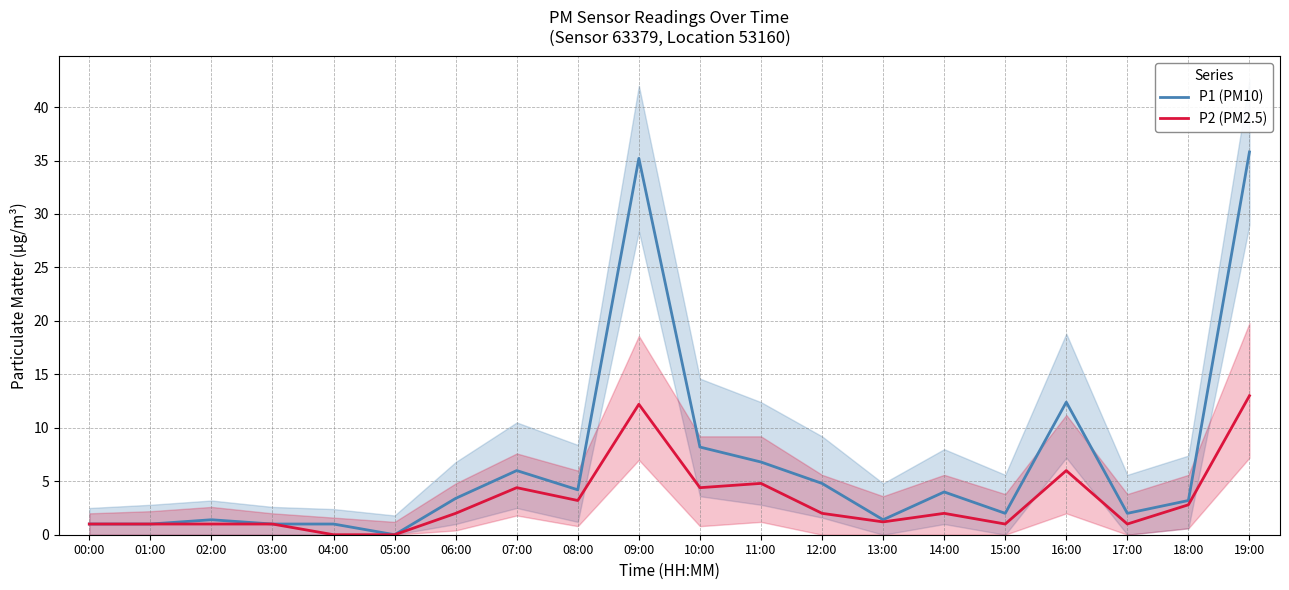

At which label is P1 (PM10) closest to 17?

16:00